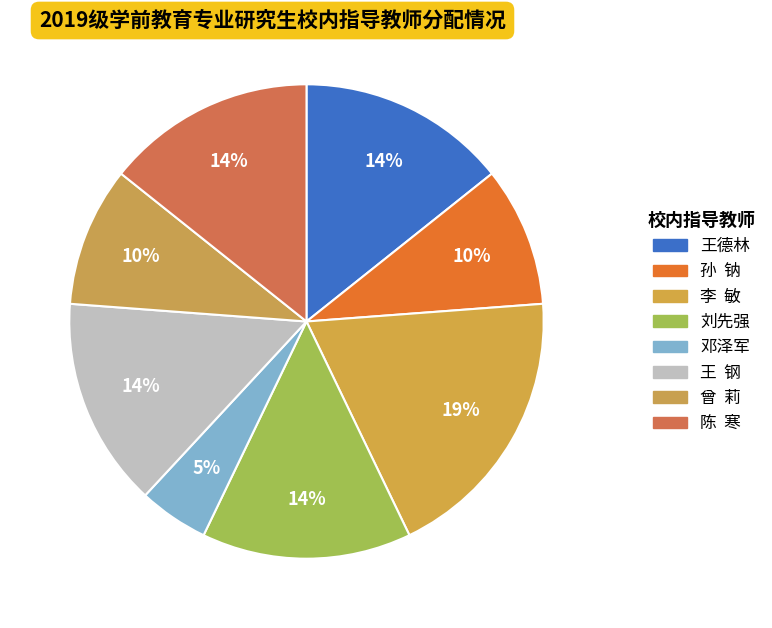

What is the largest slice in the pie chart?

李 敏